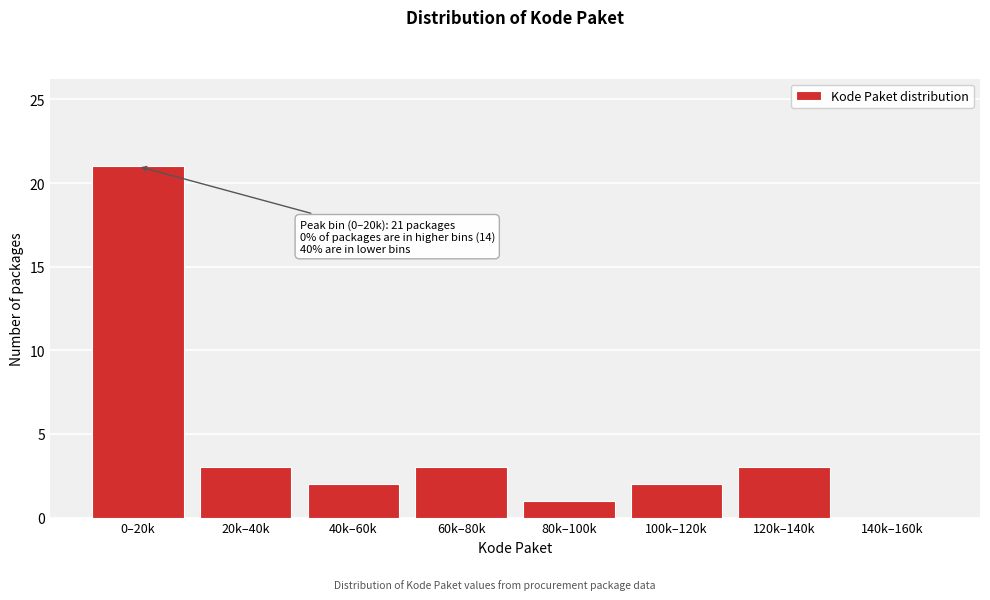

Reading right to left, extract all data points from this chart.

140k–160k=0	120k–140k=3	100k–120k=2	80k–100k=1	60k–80k=3	40k–60k=2	20k–40k=3	0–20k=21